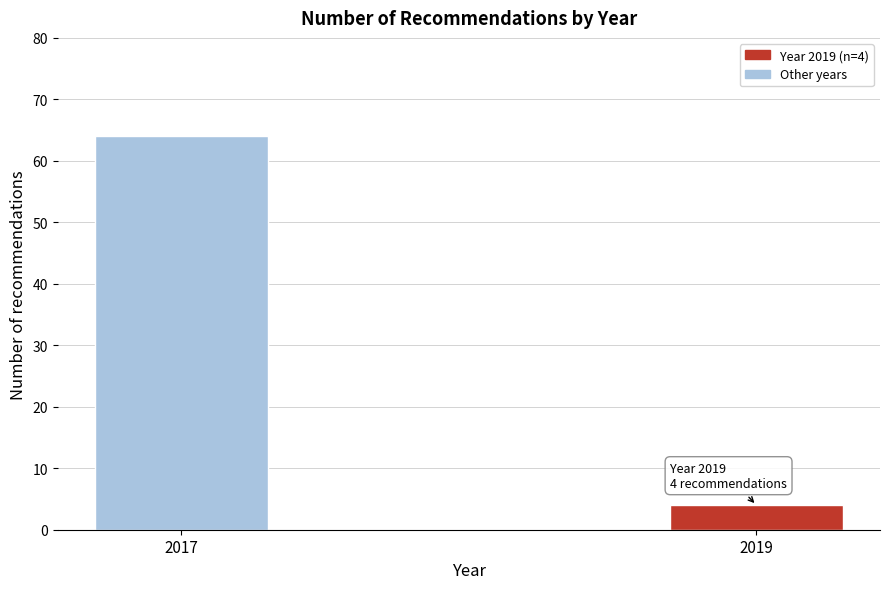

Reading right to left, extract all data points from this chart.

2019=4	2017=64